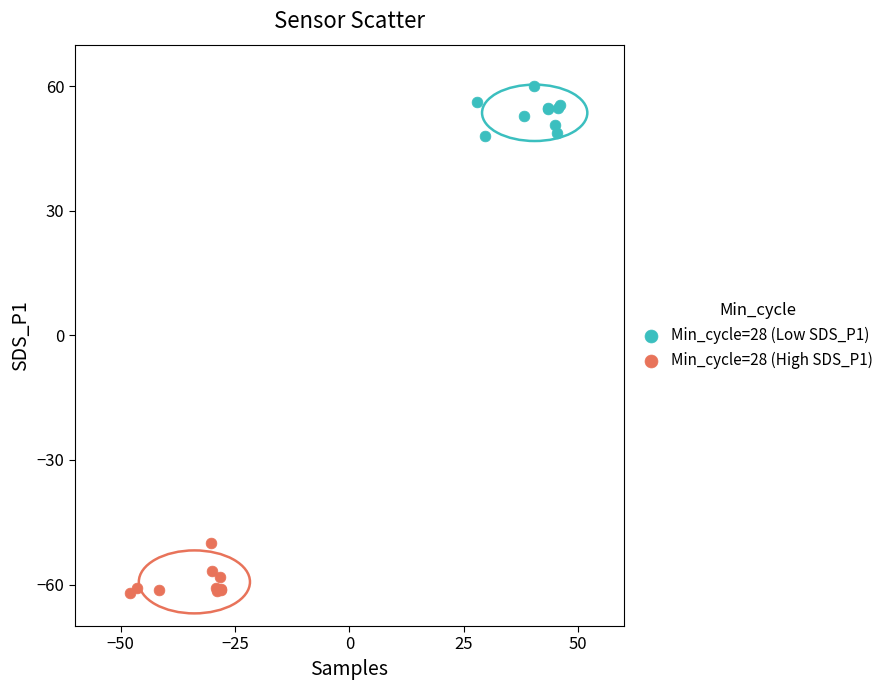

Which series contains the highest Y value?

Min_cycle=28 (Low SDS_P1)